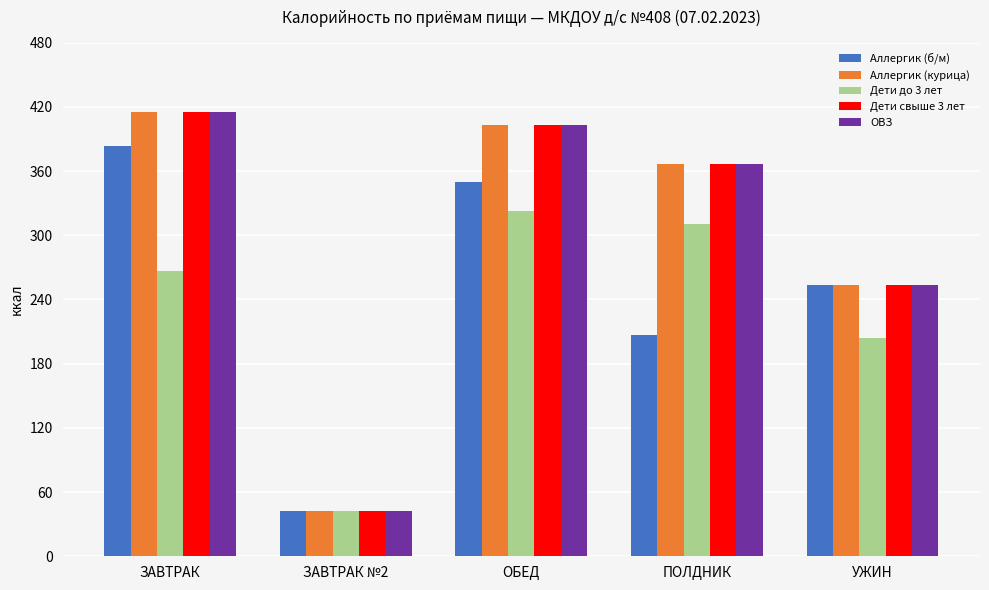

What is the difference between the Аллергик (б/м) values at ЗАВТРАК and УЖИН?

129.5